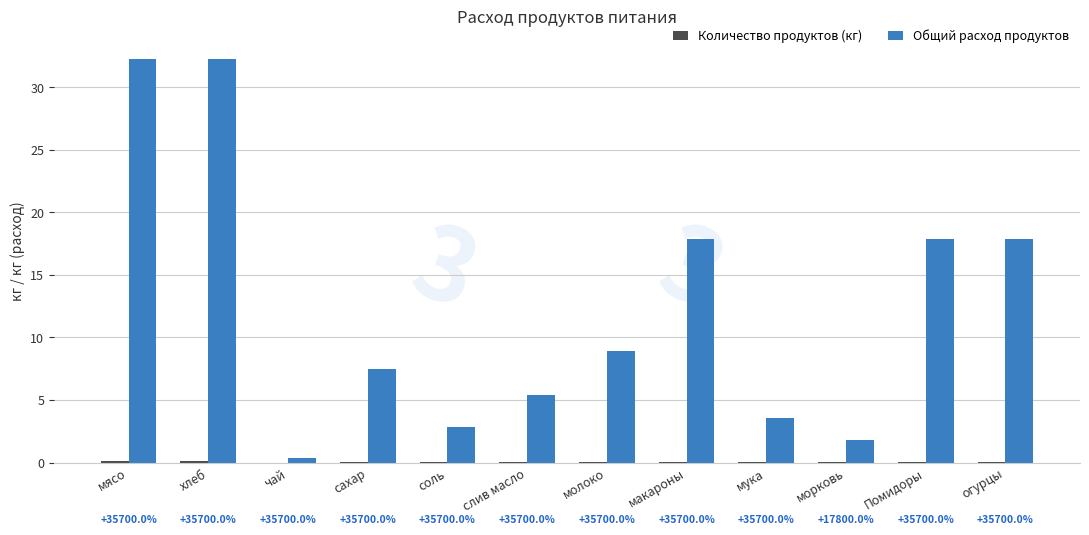

Which has a higher value, макароны or морковь?

макароны